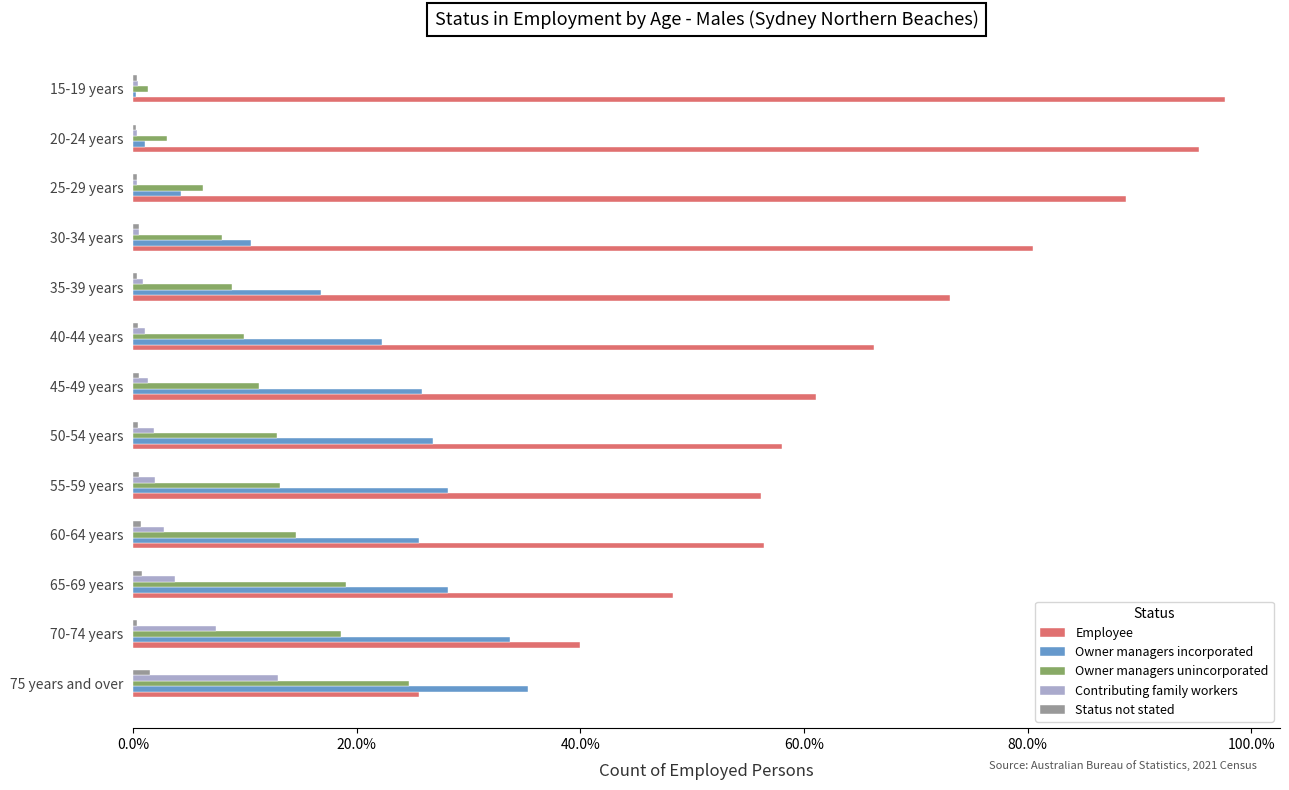

How many distinct data groups are displayed?

5